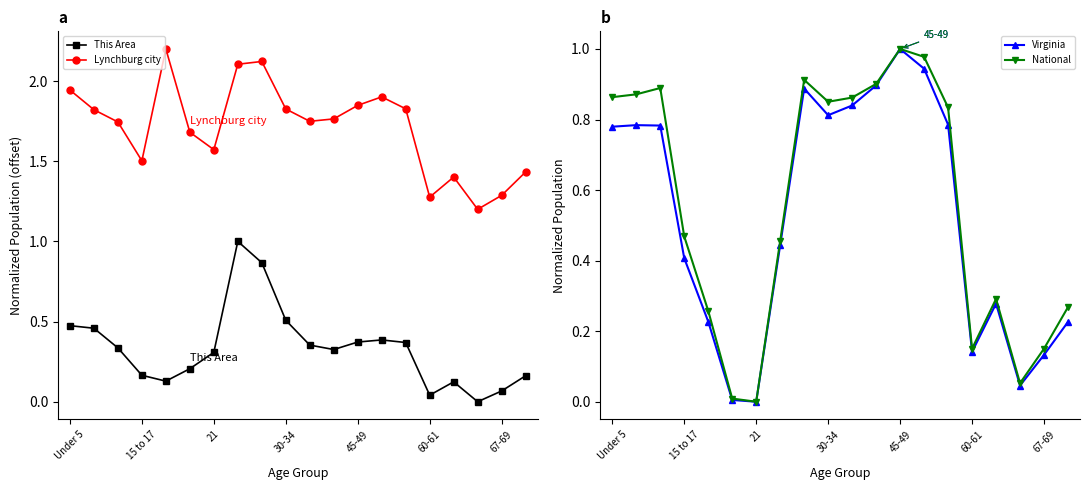

Is this an area chart (filled region under the line)?

No